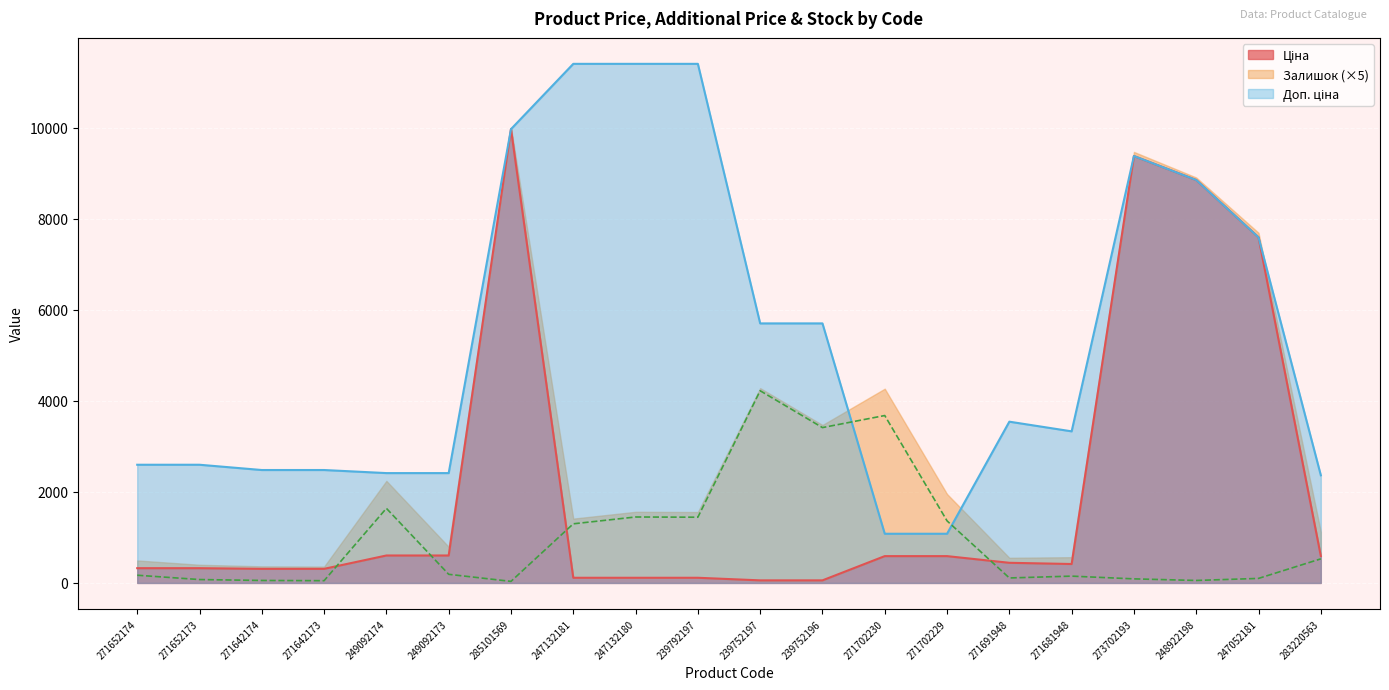

At which category does Залишок reach its first local valley?

271642173